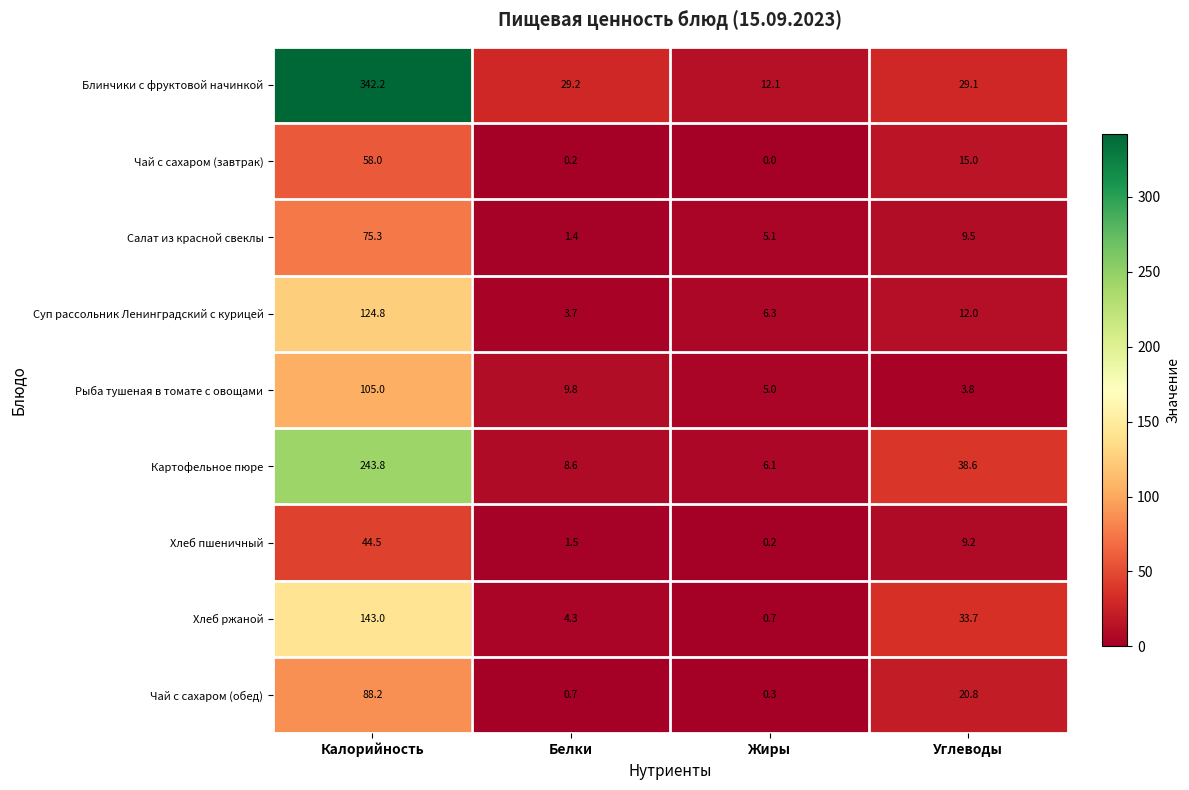

Which series changed the most between Калорийность and Белки?

Блинчики с фруктовой начинкой